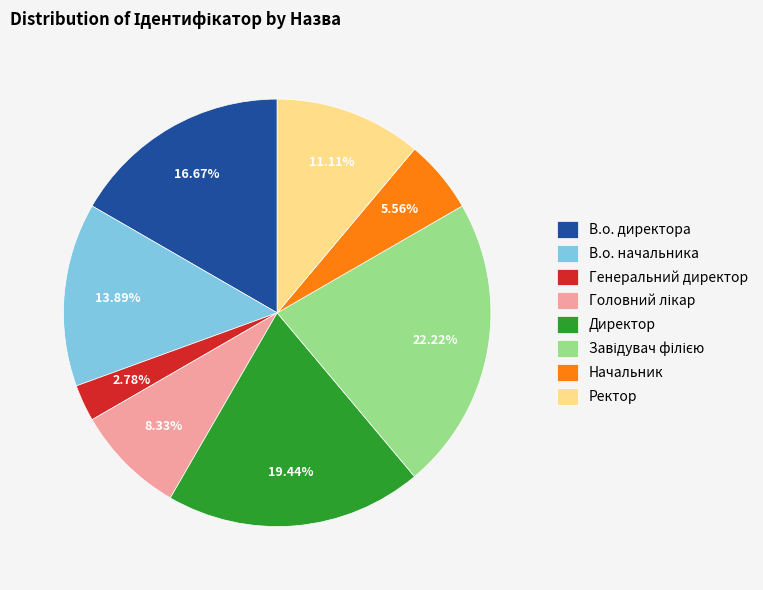

To the nearest percent, what percentage of the pie is В.о. начальника?

14%